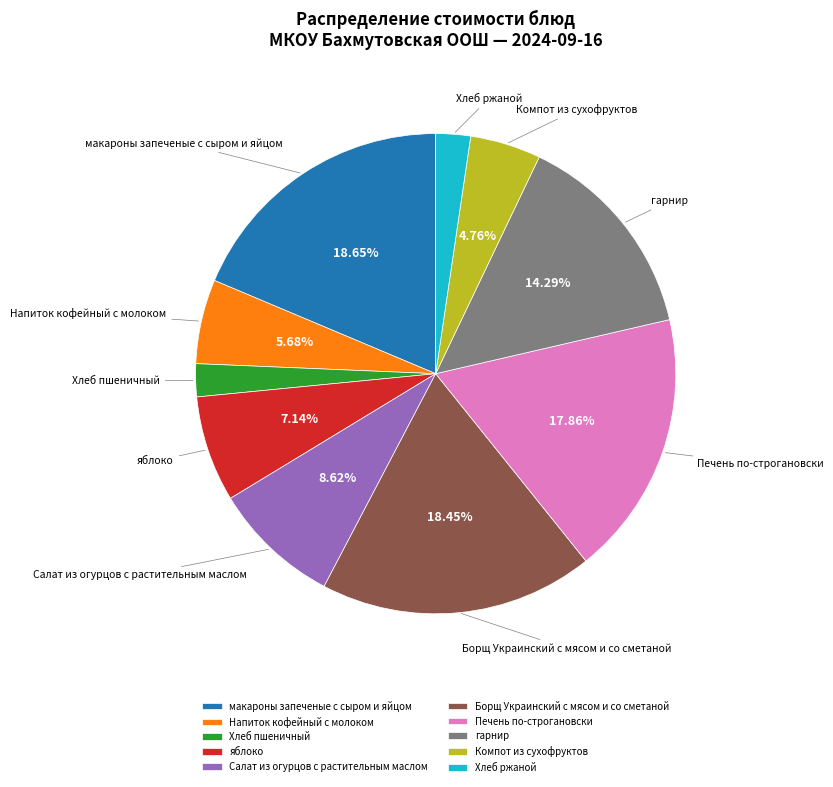

What portion of the pie excludes макароны запеченые с сыром и яйцом?

81.3%